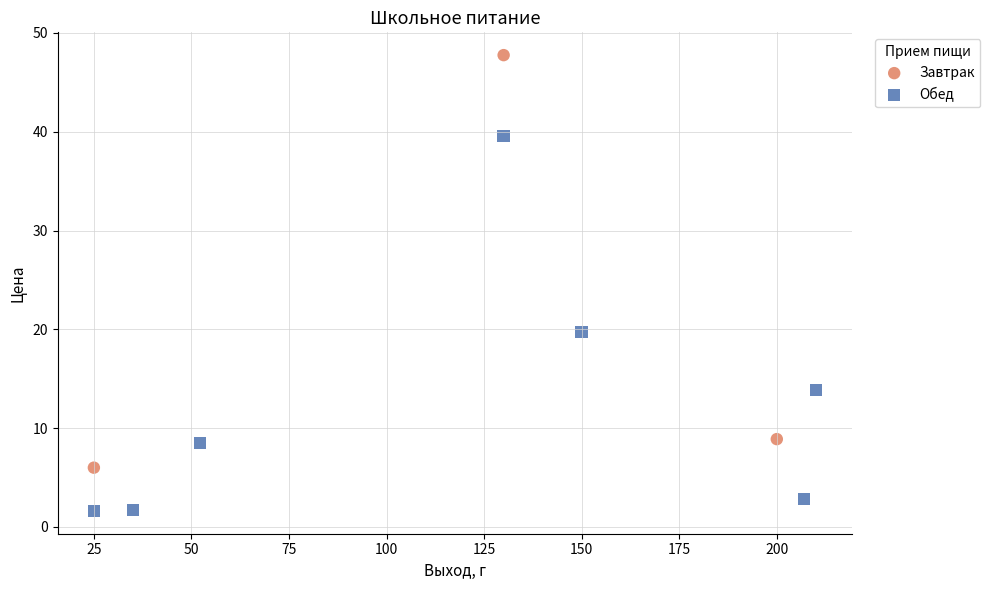

Which series contains the highest Y value?

Завтрак